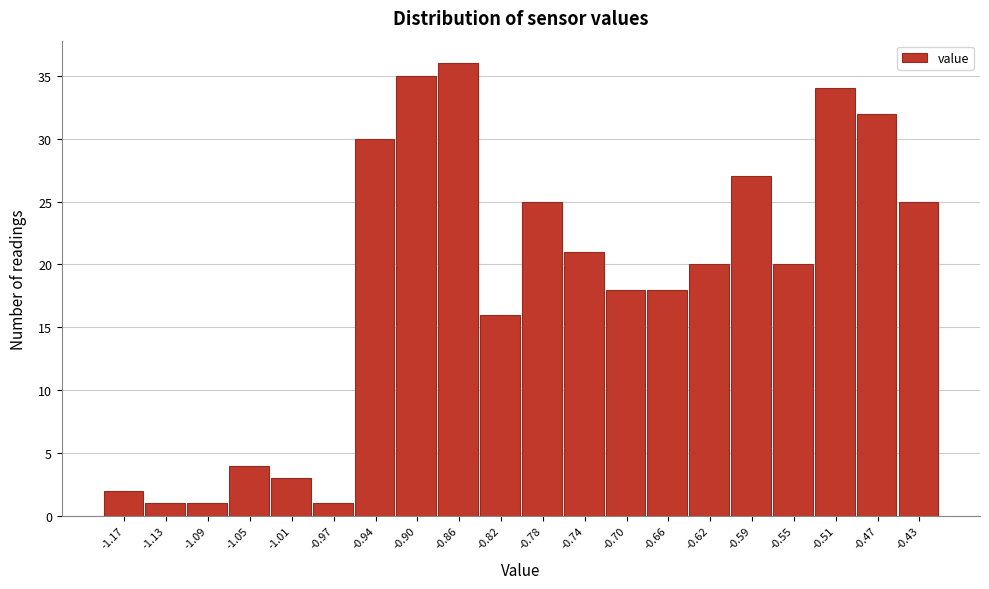

Reading left to right, what are all the values shown in this chart?

2	1	1	4	3	1	30	35	36	16	25	21	18	18	20	27	20	34	32	25